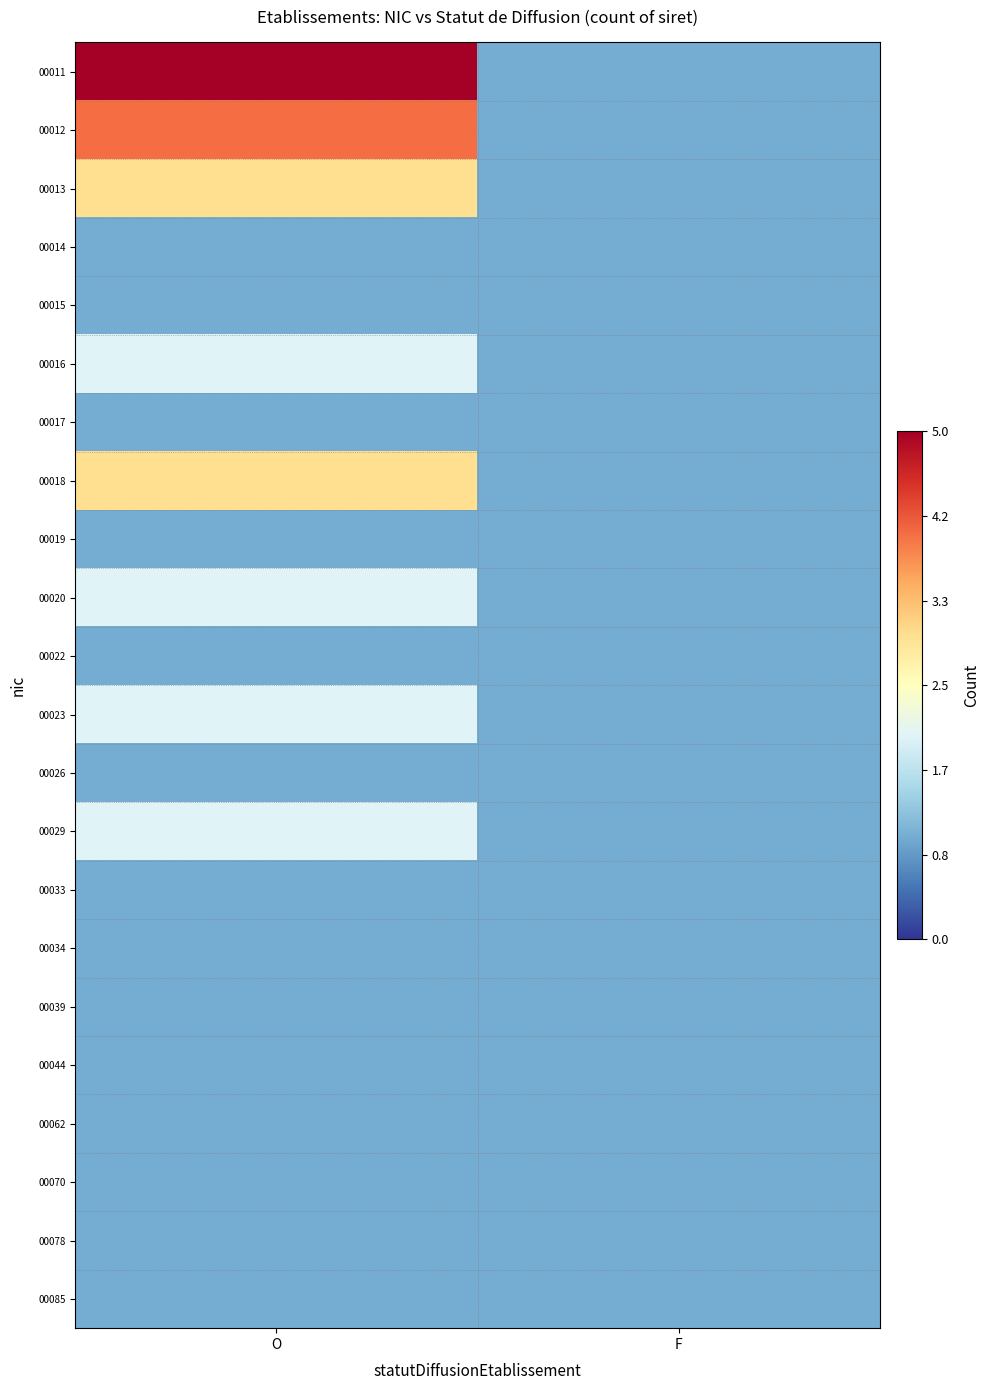

Which has a higher value, O or F?

O